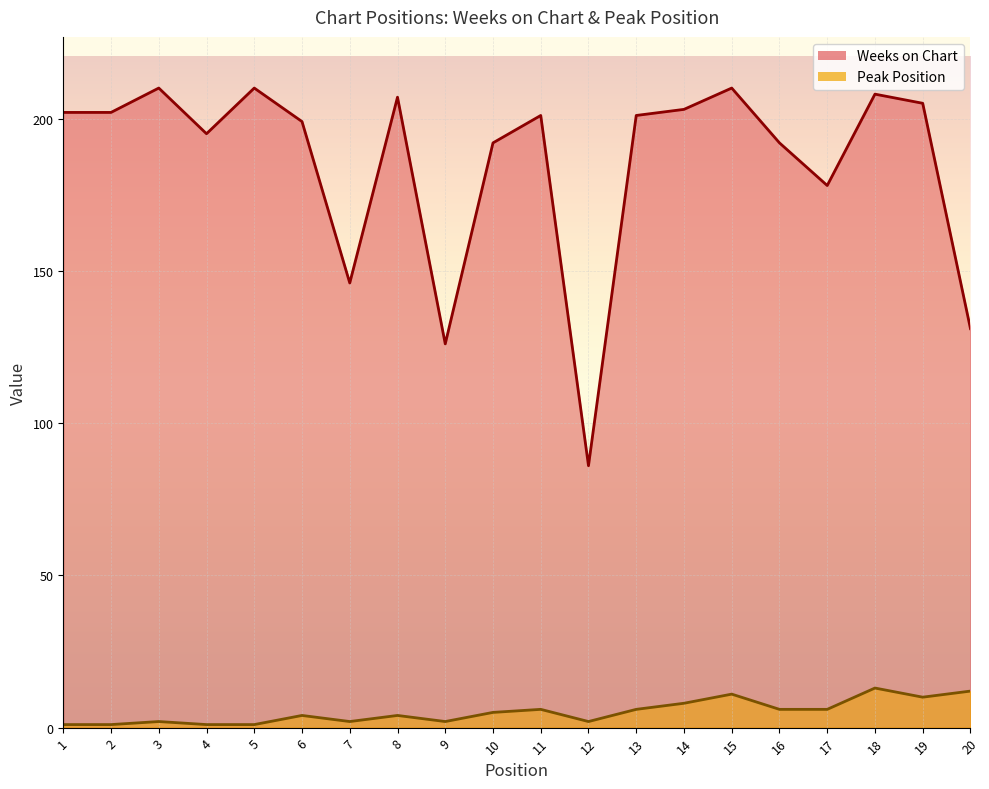

What is the total value across all series at 17?

184